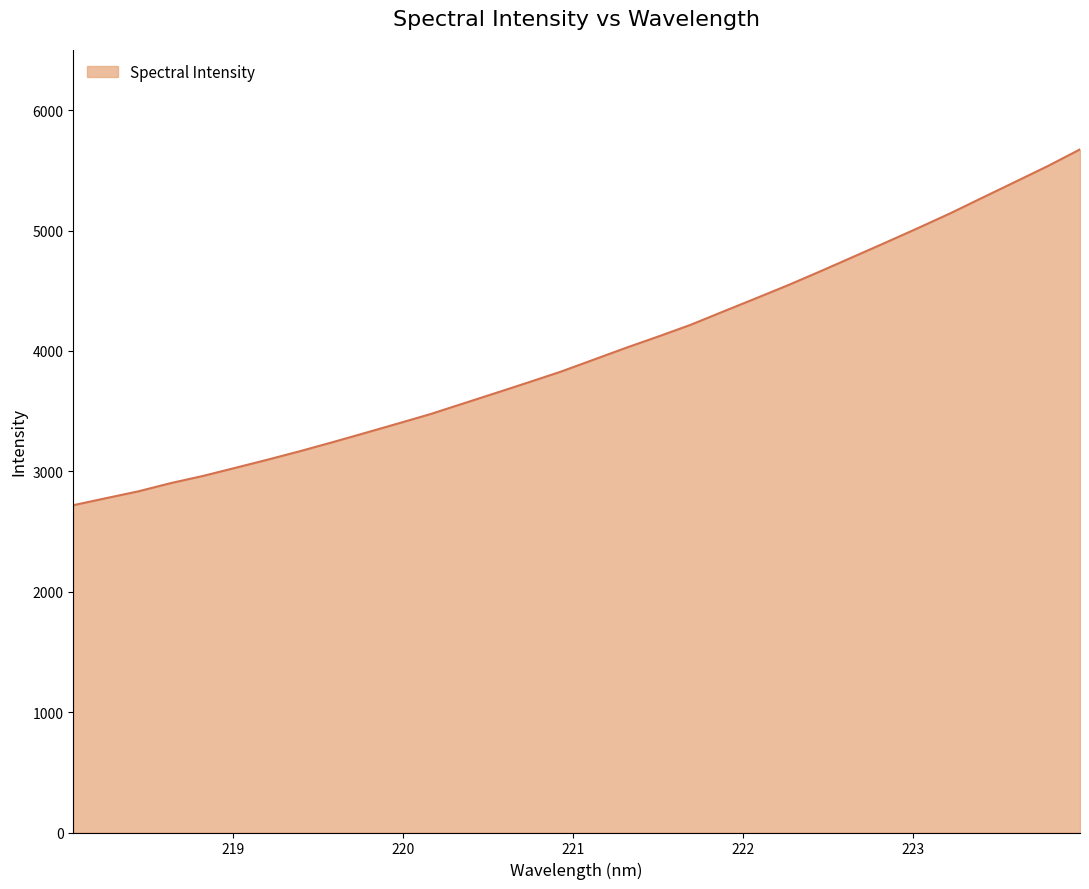

What is the difference between the maximum and minimum values?

2955.7